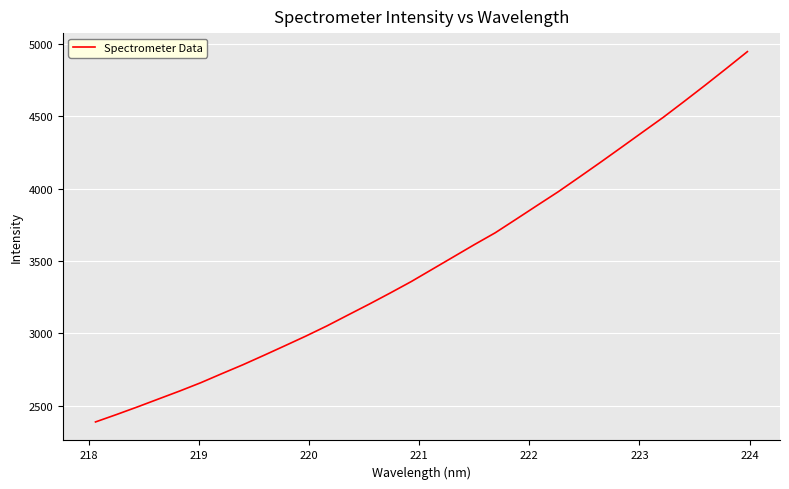

What is the minimum value shown in the chart?

2387.0